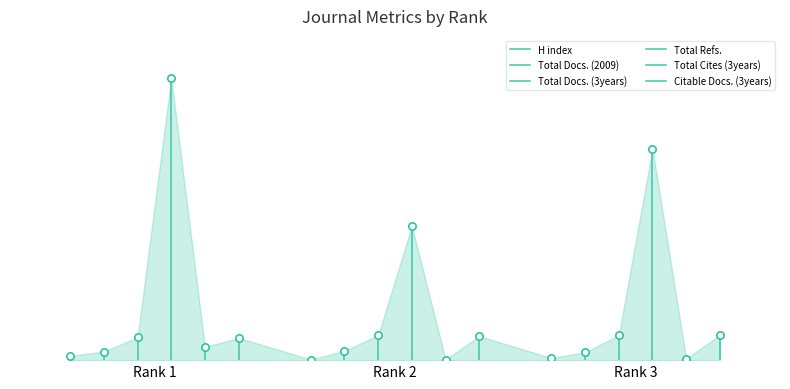

What are all the series names shown in the legend?

H index, Total Docs. (2009), Total Docs. (3years), Total Refs., Total Cites (3years), Citable Docs. (3years)